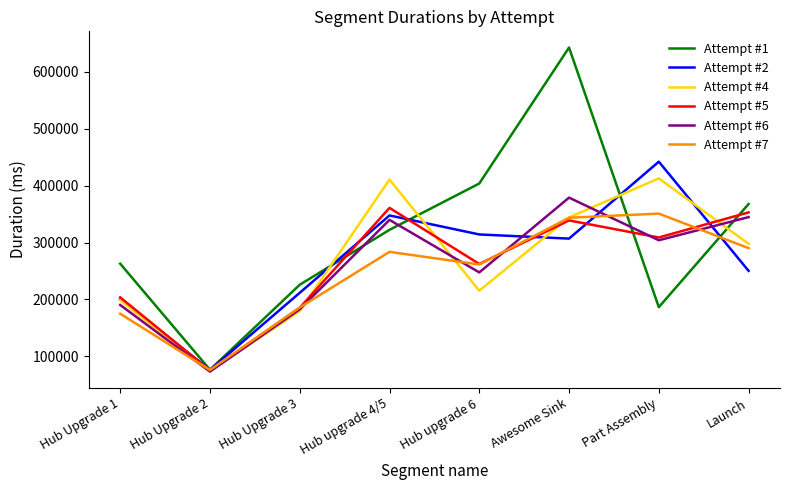

What is the lowest value of the Attempt #1 series?

76444